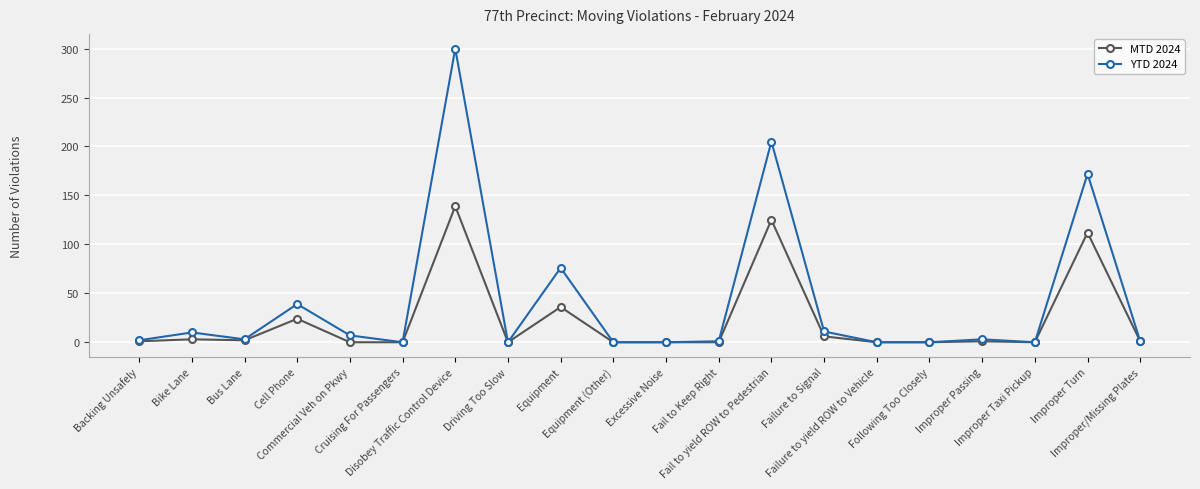

What is the sum of all YTD 2024 values?

830